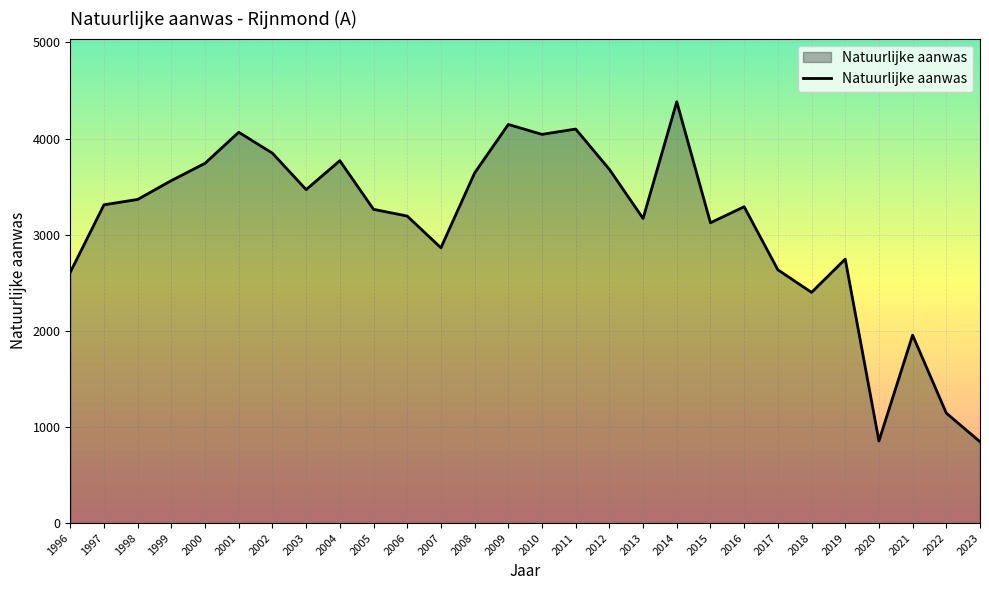

True or false: the data shows 2400 at 2018.

True